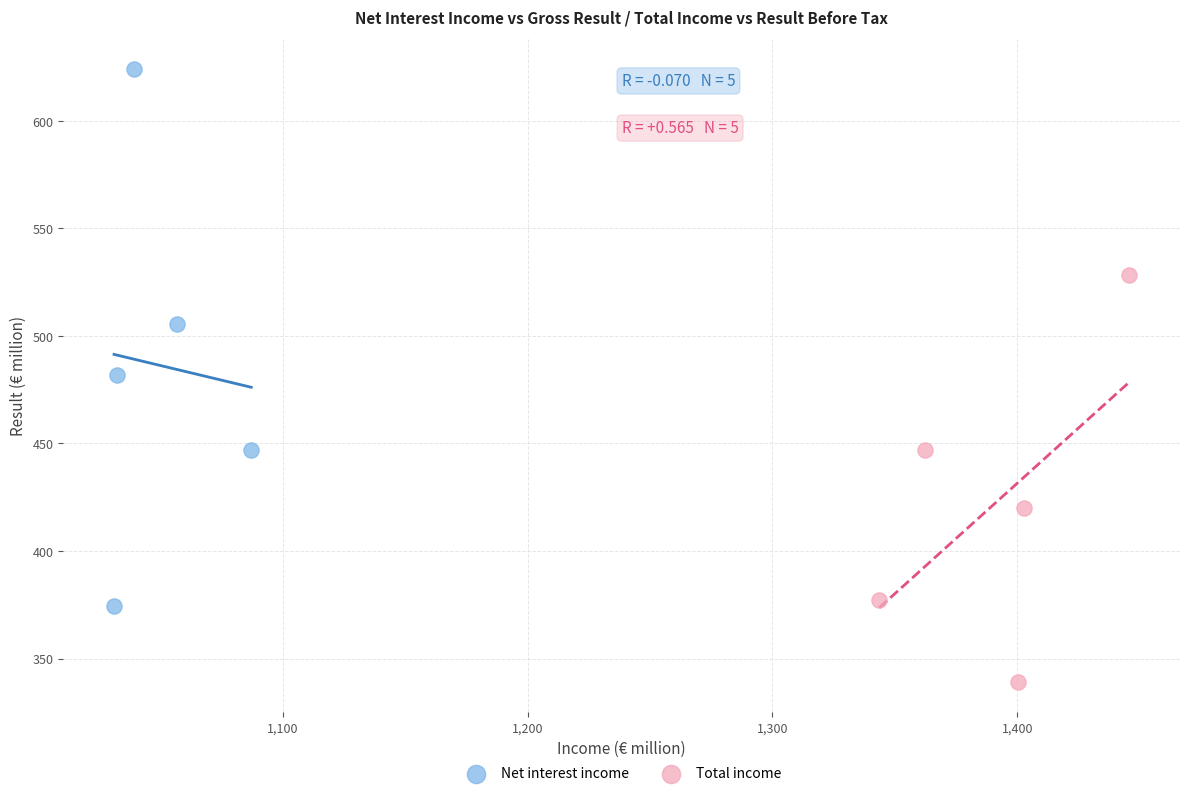

Which series contains the highest Y value?

Net interest income